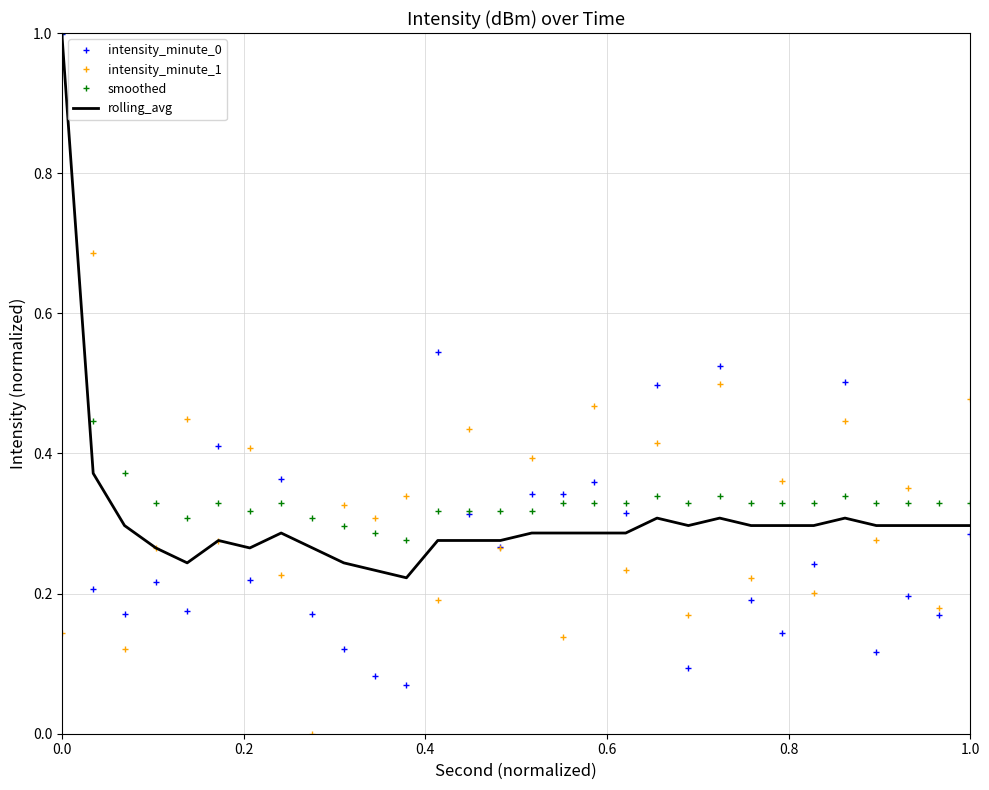

Which series has the largest range (max minus min)?

intensity_minute_0